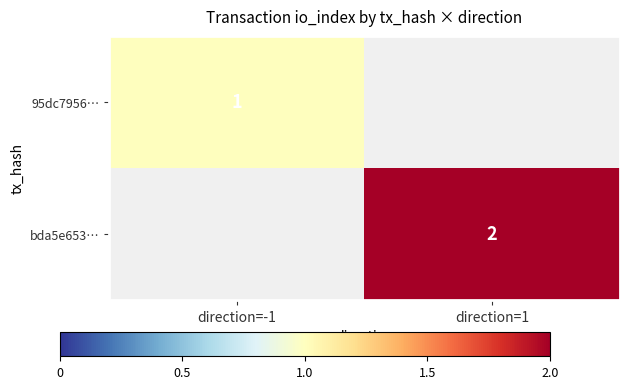

The 95dc7956… series shows 2 at direction=-1. True or false?

False